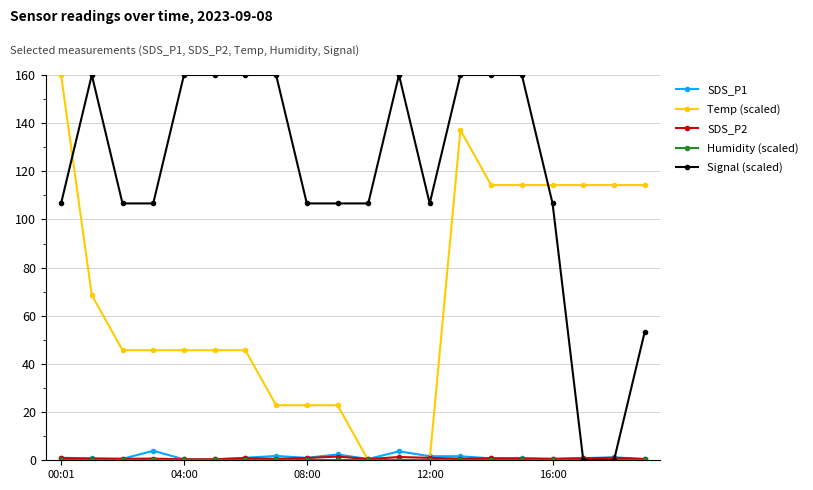

How many lines are shown in the chart?

5